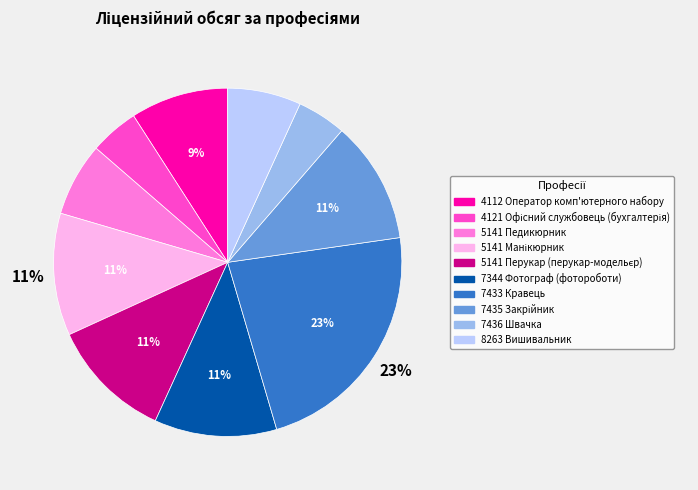

Combined, do 7436 Швачка and 4112 Оператор комп'ютерного набору account for over 50%?

No